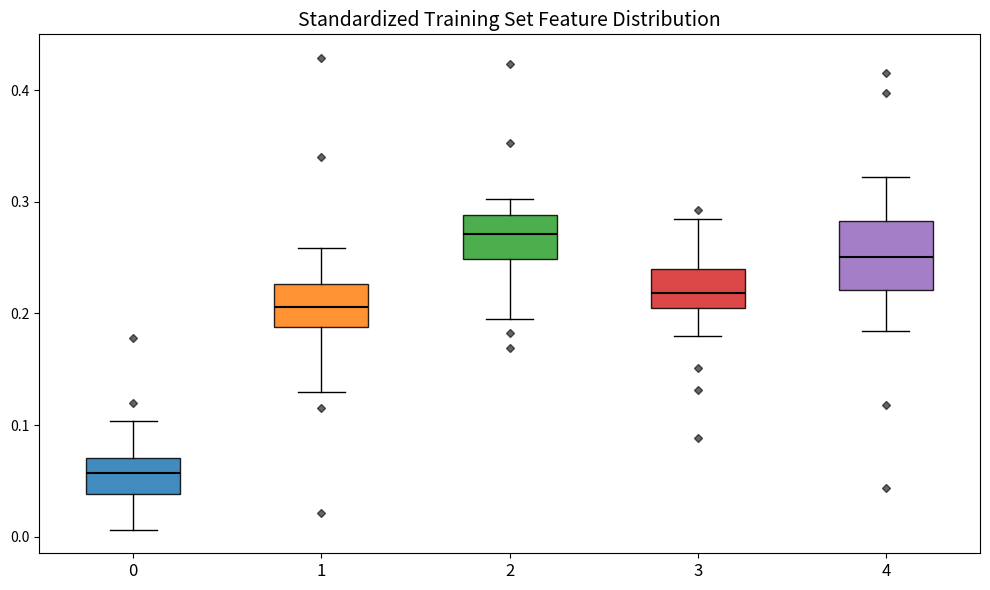

Where is the lower edge of the box at x = 1 on the y-axis? The values are not printed on the chart, so give them approximately, as read against the axis.

0.19